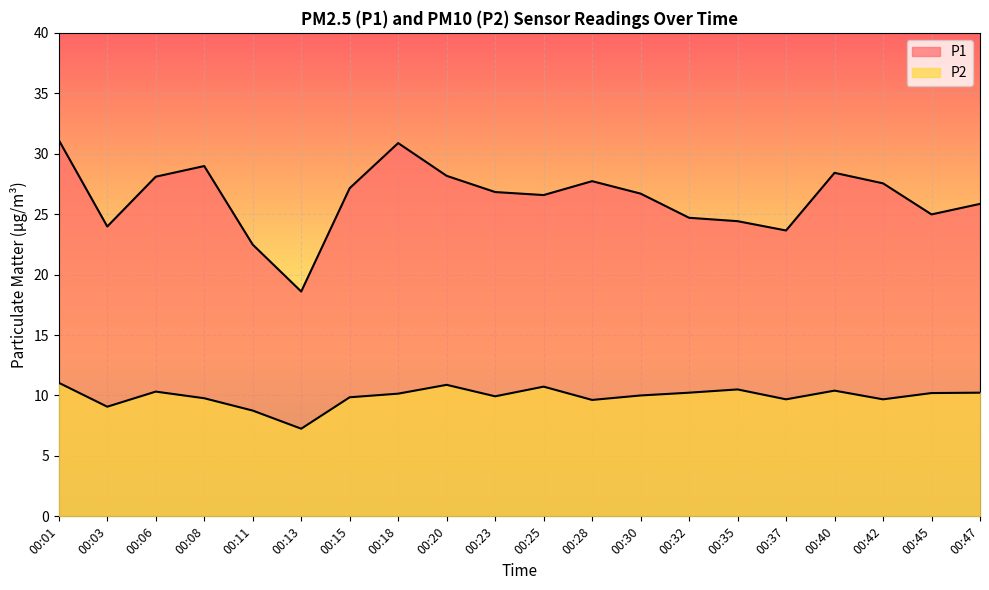

At which category does P2 reach its first local peak?

00:06